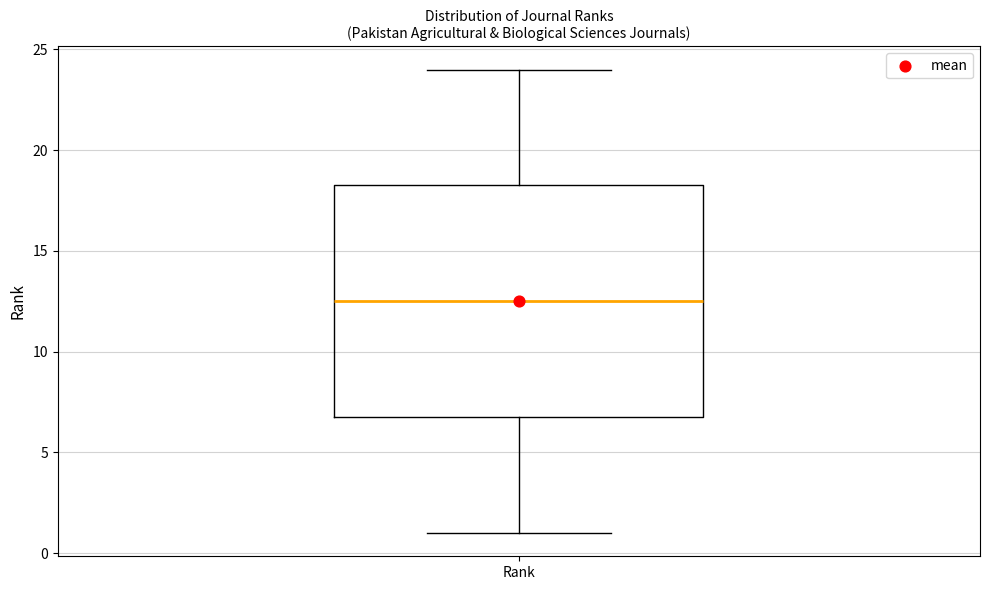

Where does the median line of the box for Rank sit on the y-axis? The values are not printed on the chart, so give them approximately, as read against the axis.

12.5